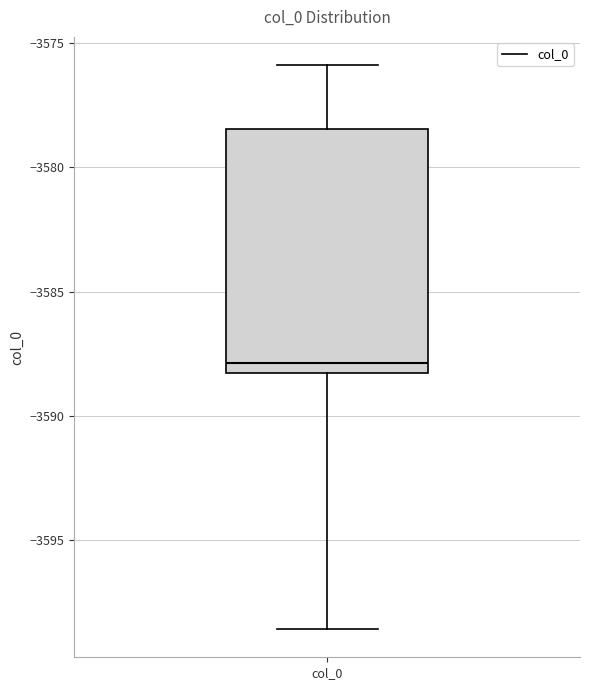

Where does the median line of the box for col_0 sit on the y-axis? The values are not printed on the chart, so give them approximately, as read against the axis.

-3588.0